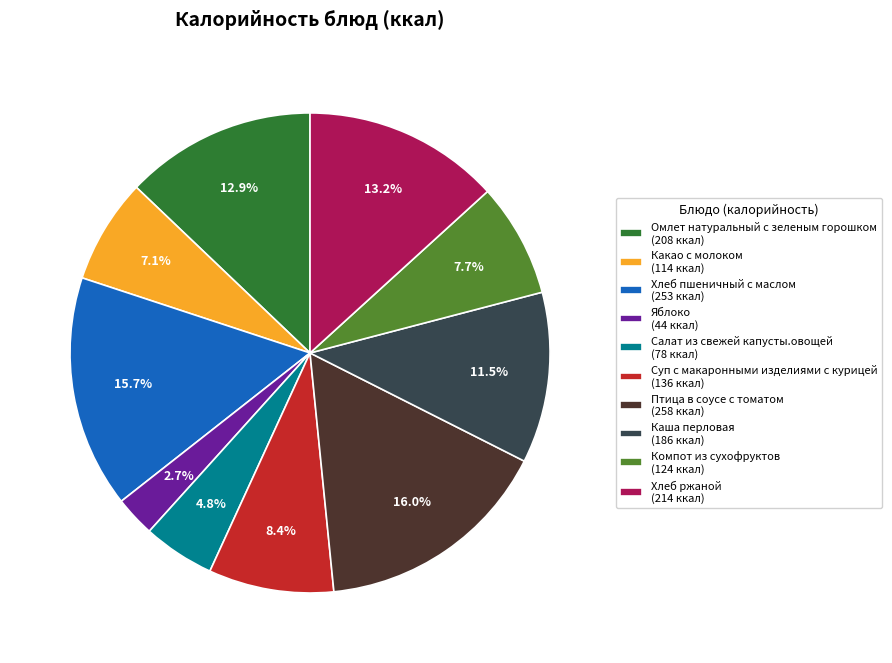

To the nearest percent, what is the average slice percentage?

10%